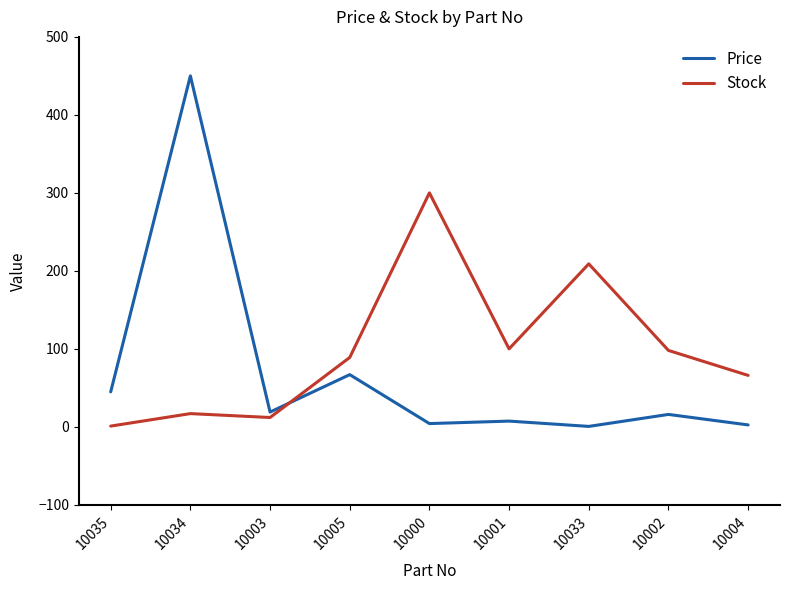

True or false: Price and Stock cross at least once.

True